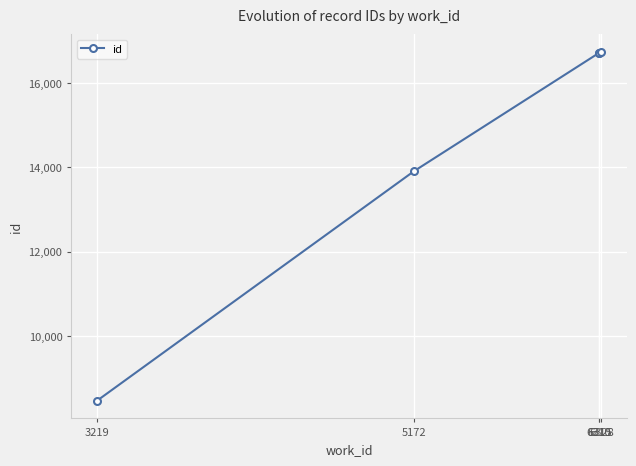

True or false: there are more than 2 points higher than both neighbors.

False